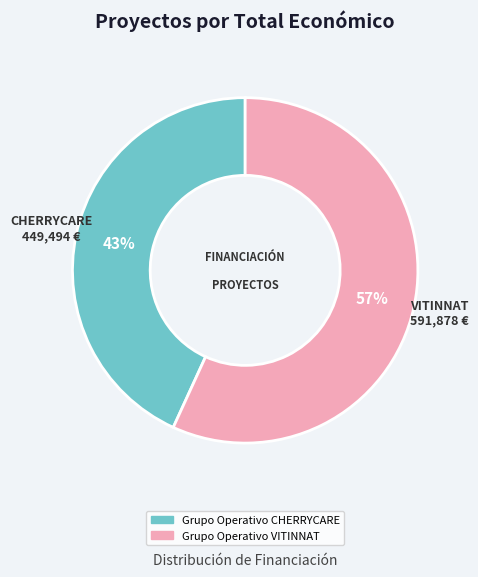

Which has a higher value, Grupo Operativo VITINNAT or Grupo Operativo CHERRYCARE?

Grupo Operativo VITINNAT